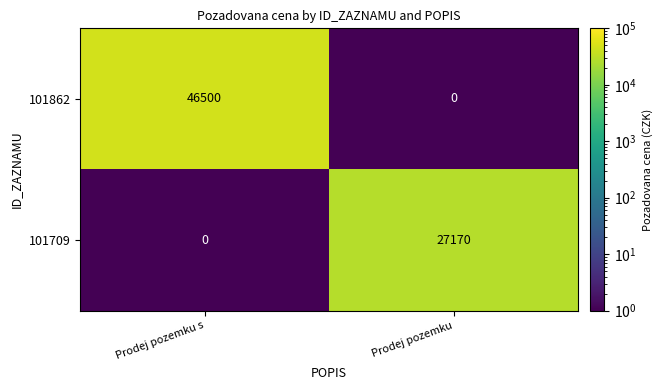

Reading left to right, transcribe all the data shown in this chart.

101862: 46500	0
101709: 0	27170